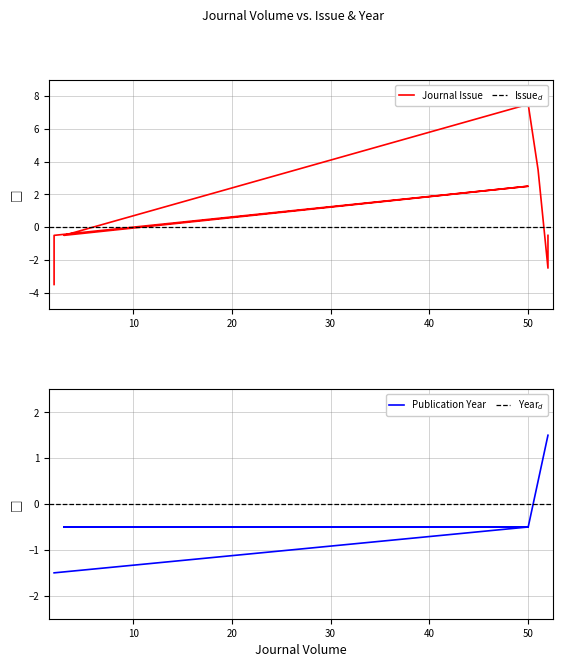

Where does the Publication Year series first go above 0?

51